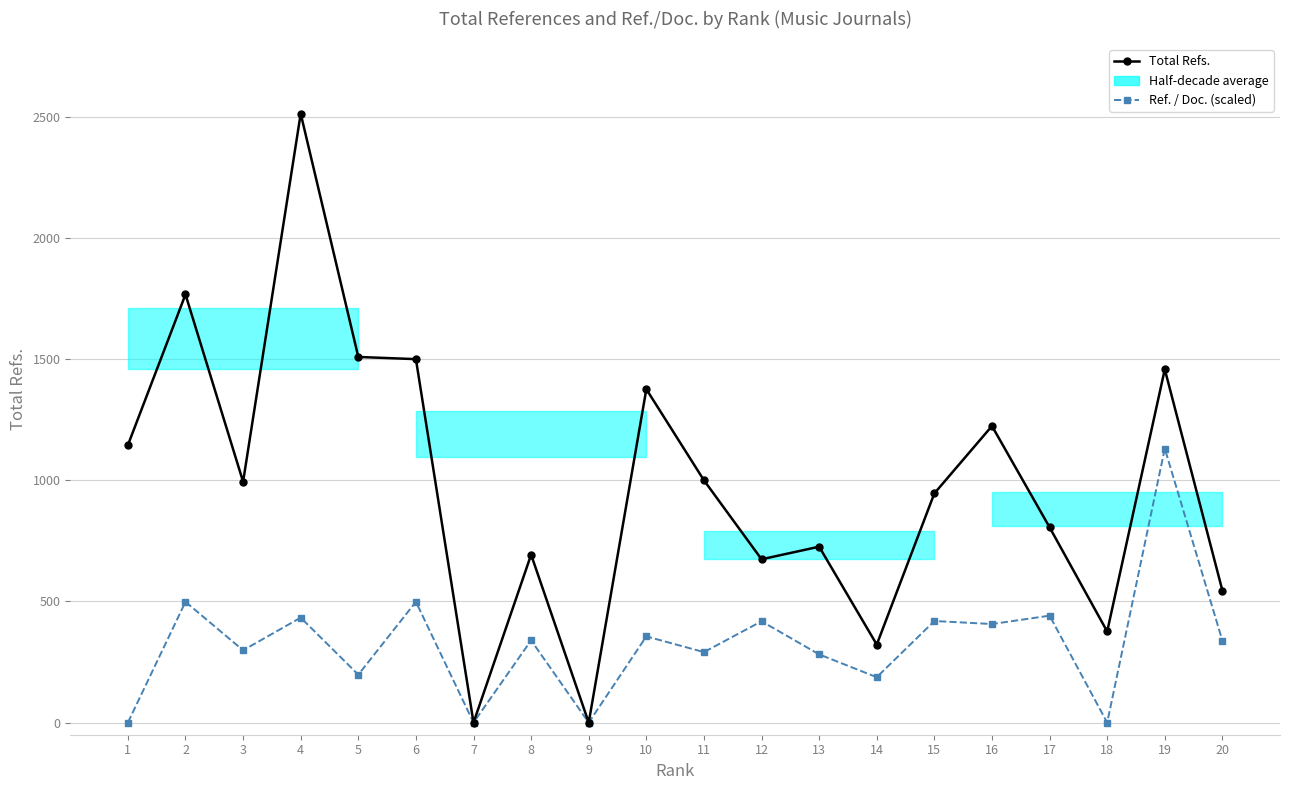

At 10, list the series in order from smallest to largest.

Ref. / Doc. (scaled), Total Refs.